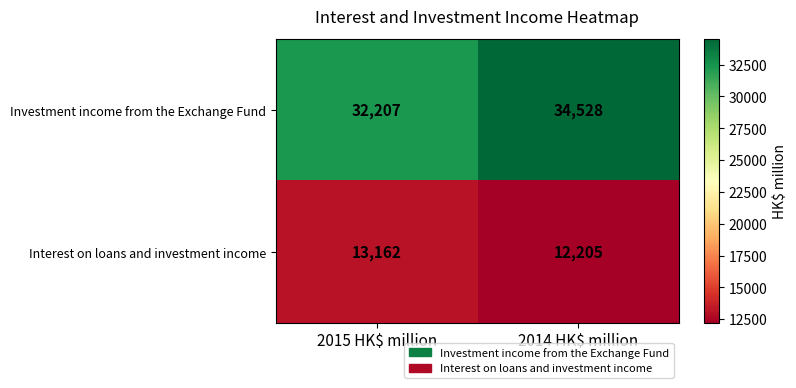

Count the number of categories in the chart.

2